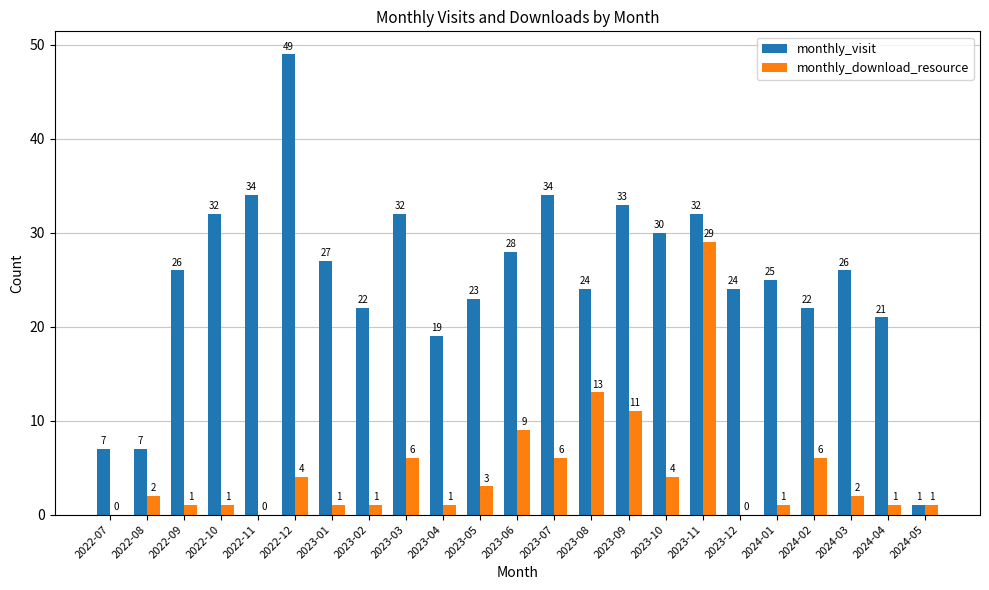

What is the maximum value for monthly_download_resource?

29